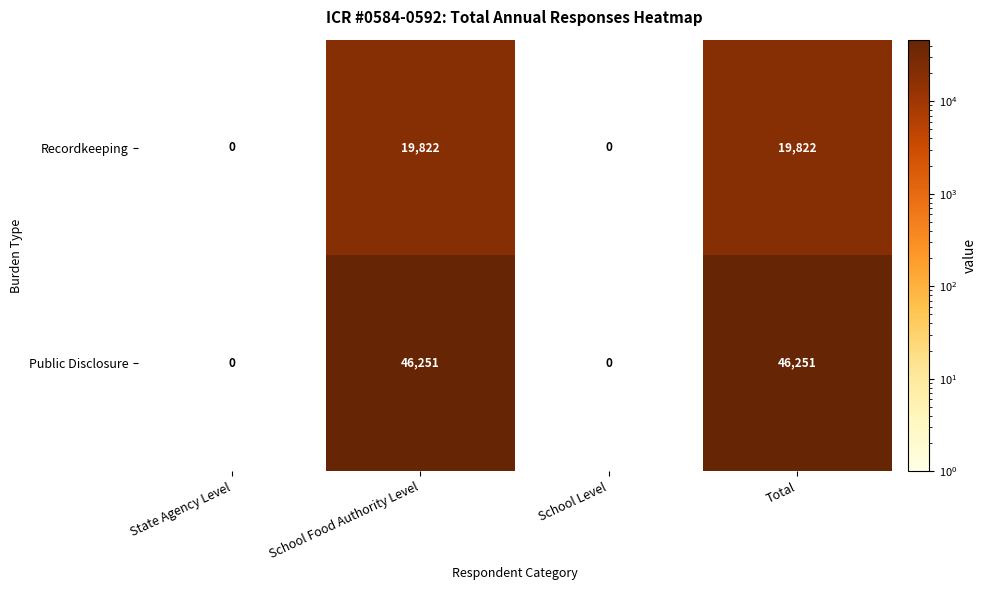

The value of Recordkeeping at School Food Authority Level is 29574. True or false?

False